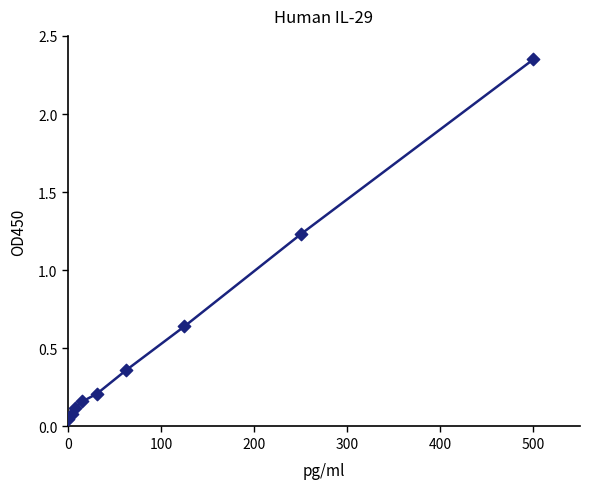

Is this an area chart (filled region under the line)?

No